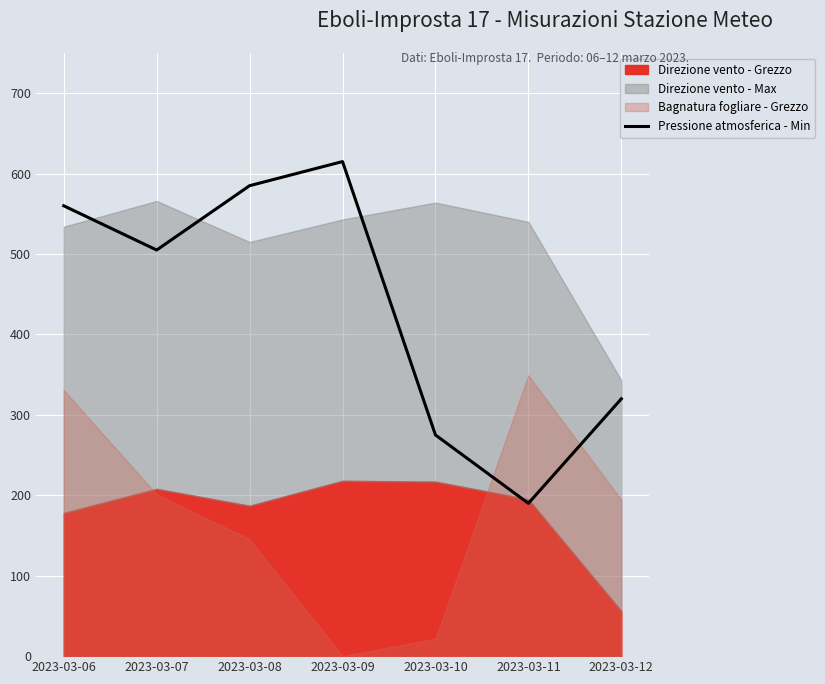

What is the average value?

435.7